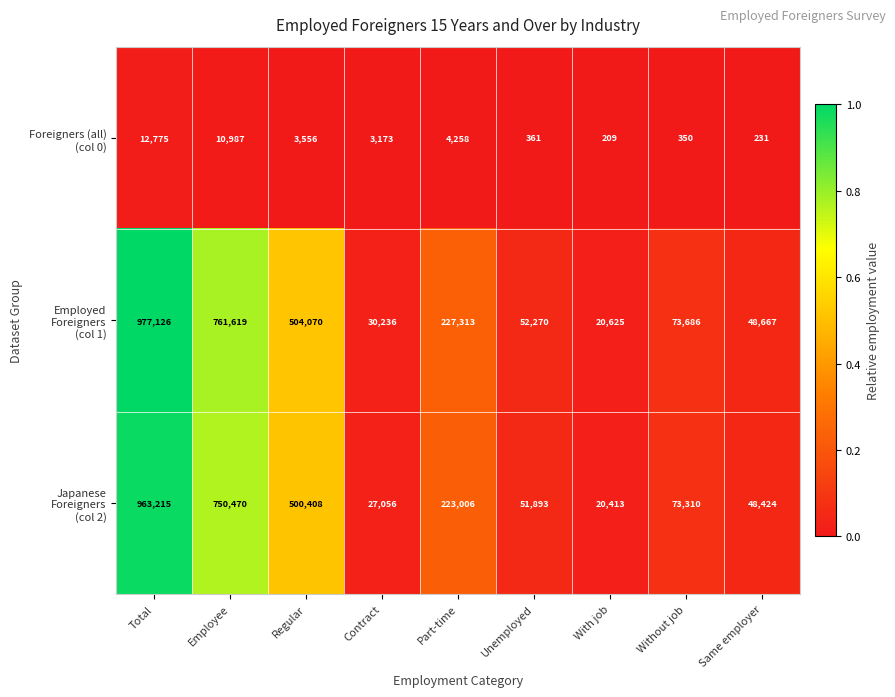

What is the greatest value displayed?

977126